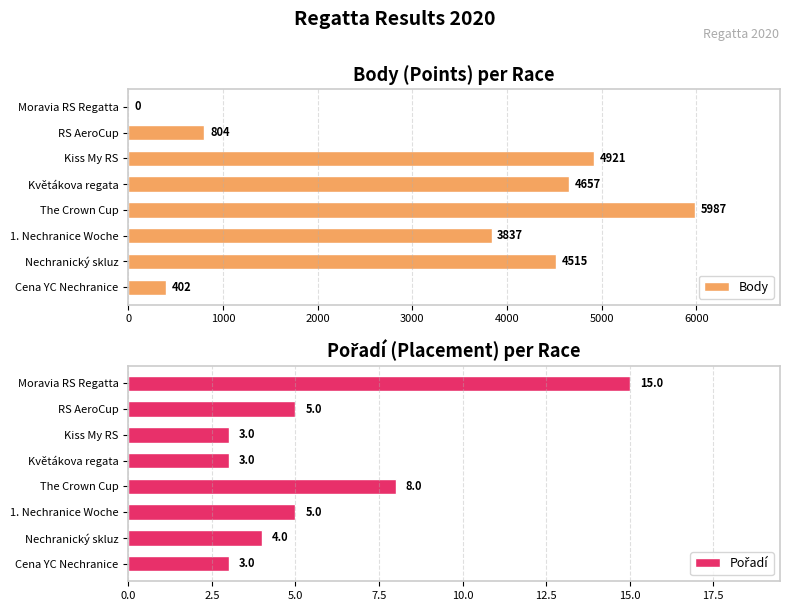

What is the value of the Body bar at the 8th from the left?

402